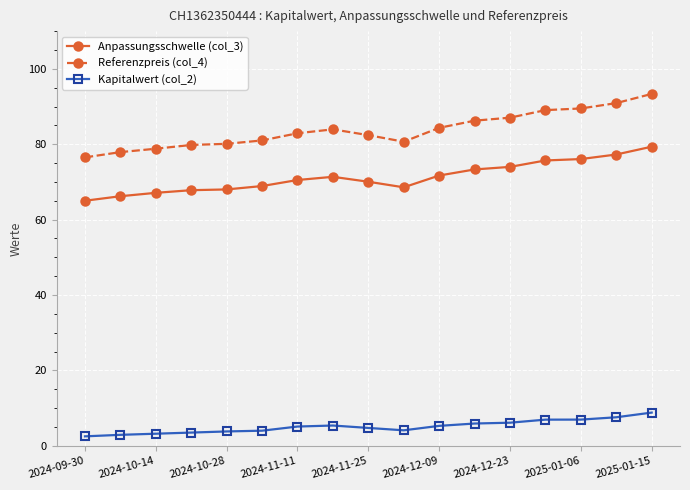

Which series has the largest range (max minus min)?

Referenzpreis (col_4)